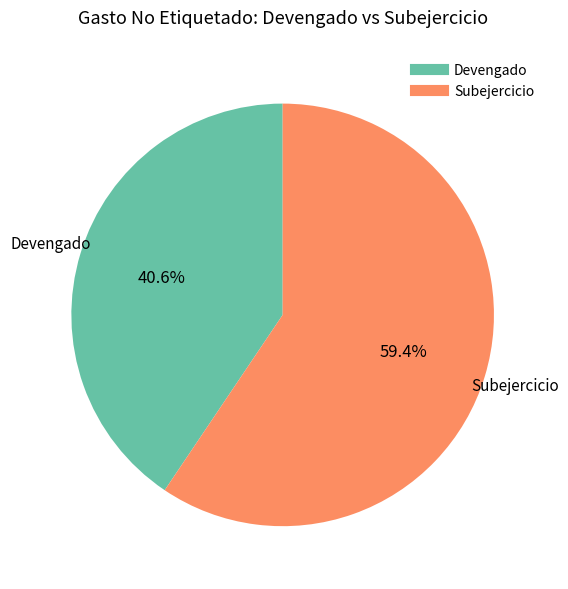

The Subejercicio slice represents 72% of the pie. True or false?

False